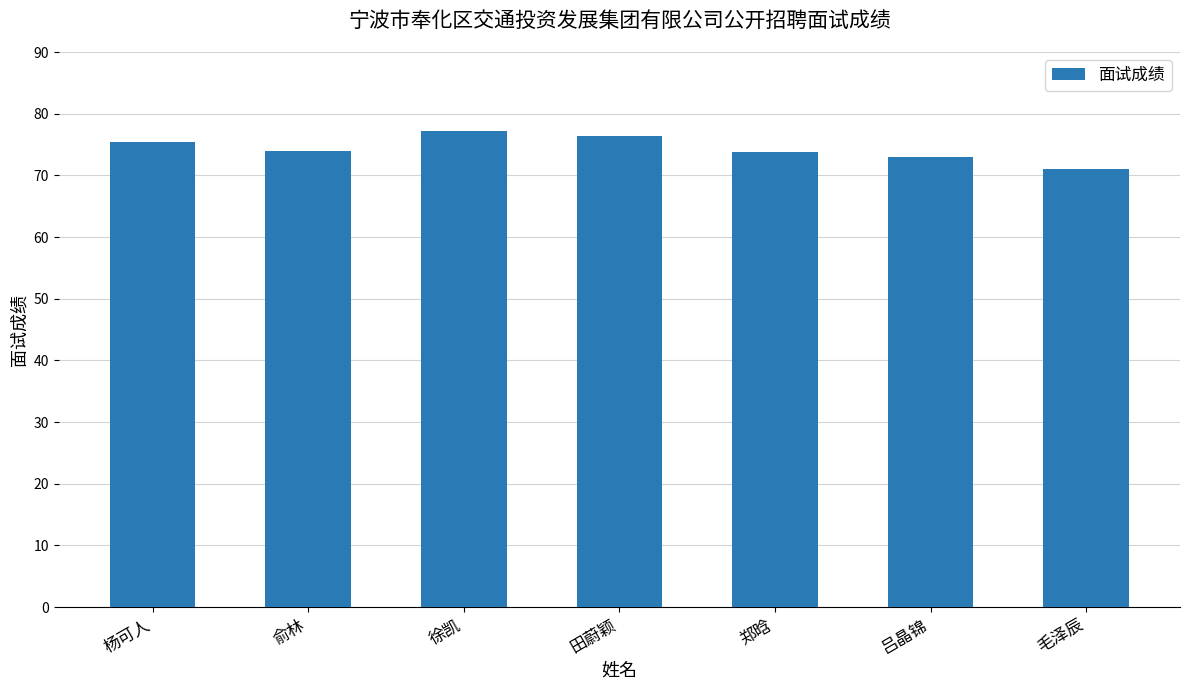

What is the approximate value at 俞林?

74.0